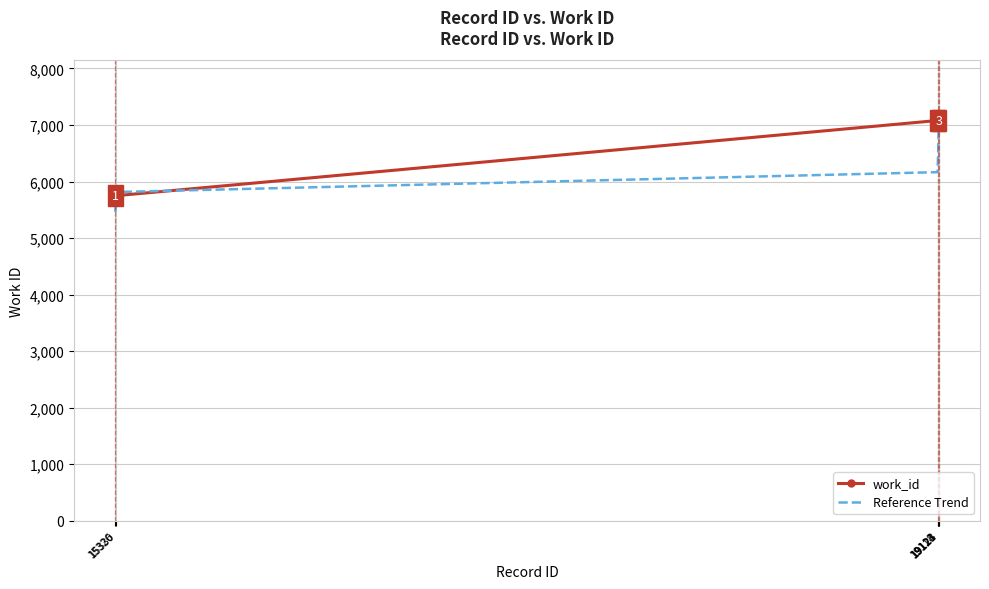

The value of Reference Trend at 15326 is 3126.3. True or false?

False